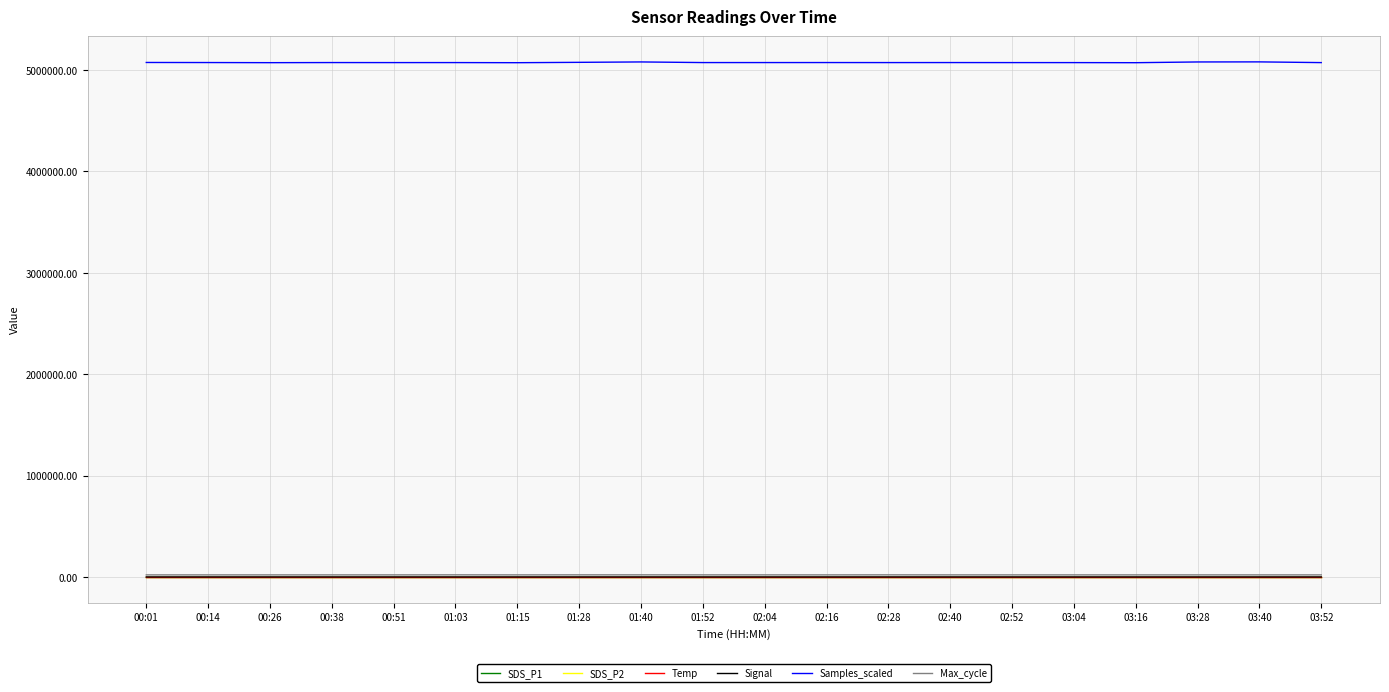

True or false: Max_cycle and Samples_scaled cross at least once.

False